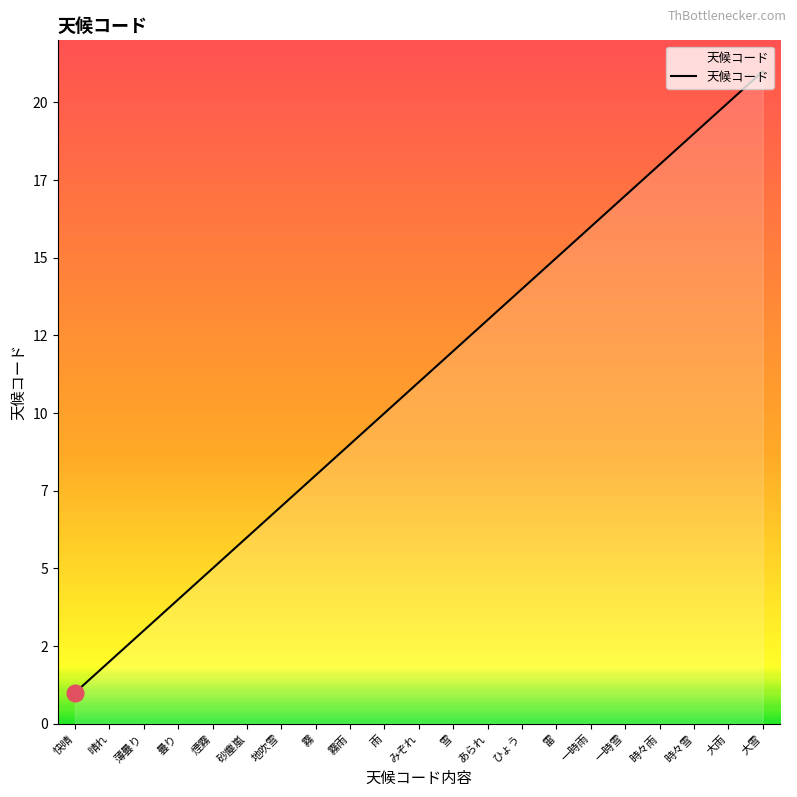

List the labels in order of value, largest first.

大雪, 大雨, 時々雪, 時々雨, 一時雪, 一時雨, 雷, ひょう, あられ, 雪, みぞれ, 雨, 霧雨, 霧, 地吹雪, 砂塵嵐, 煙霧, 曇り, 薄曇り, 晴れ, 快晴